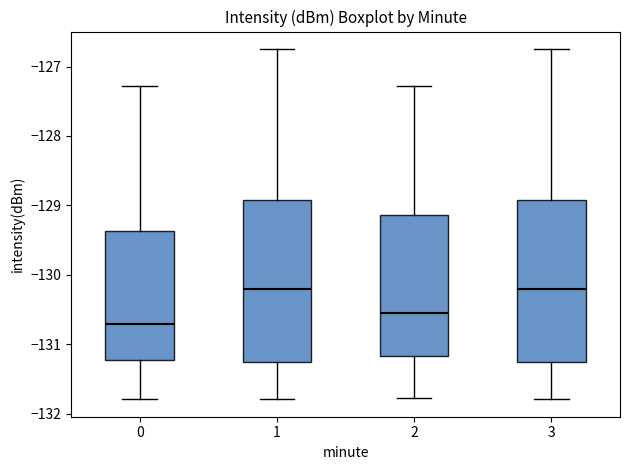

Where is the upper edge of the box at x = 0 on the y-axis? The values are not printed on the chart, so give them approximately, as read against the axis.

-129.4